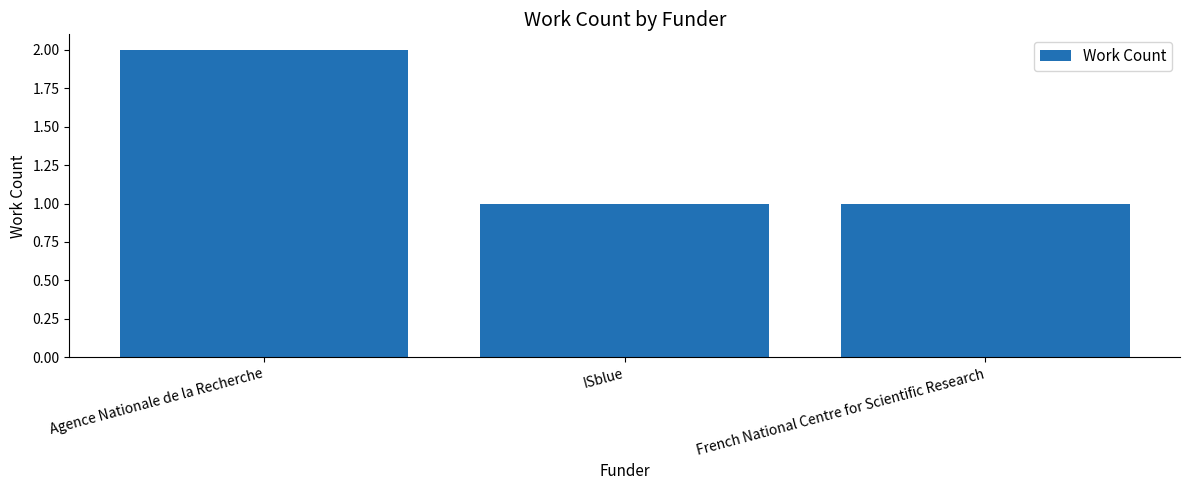

What is the sum of all values?

4